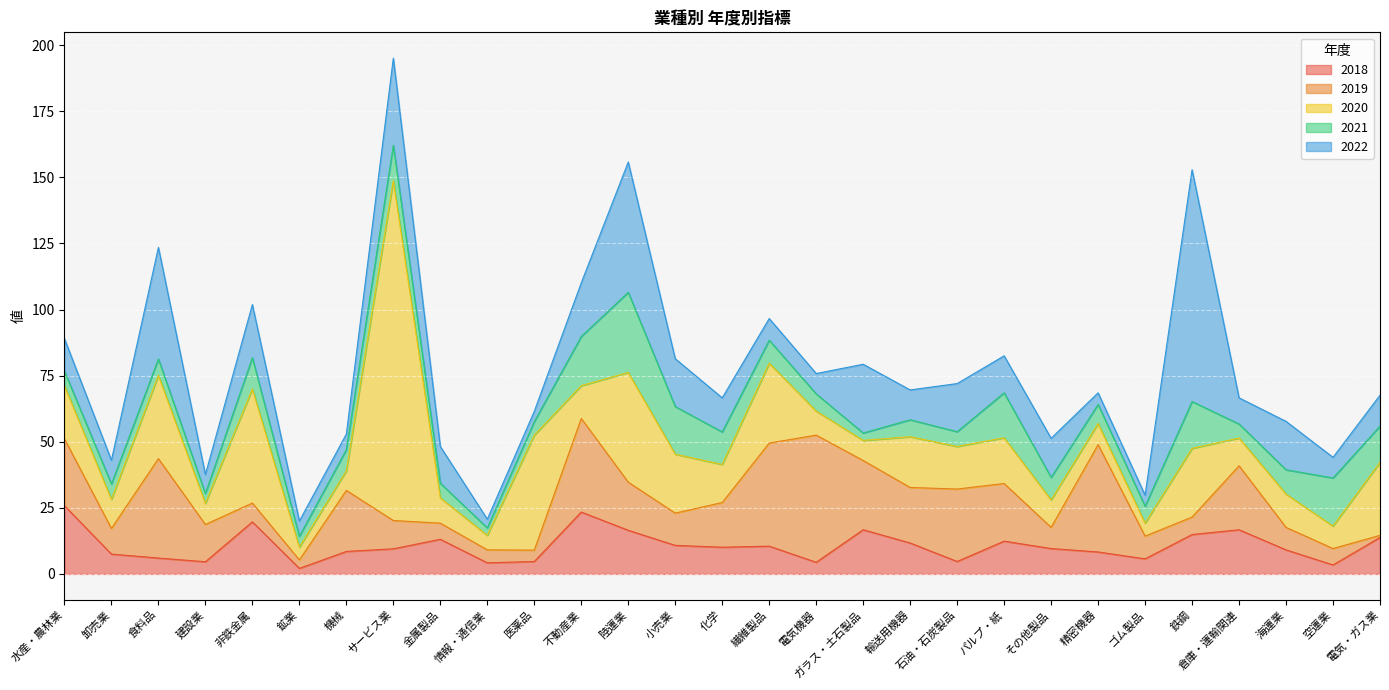

Where do 2021 and 2018 first cross each other?

卸売業 and 食料品